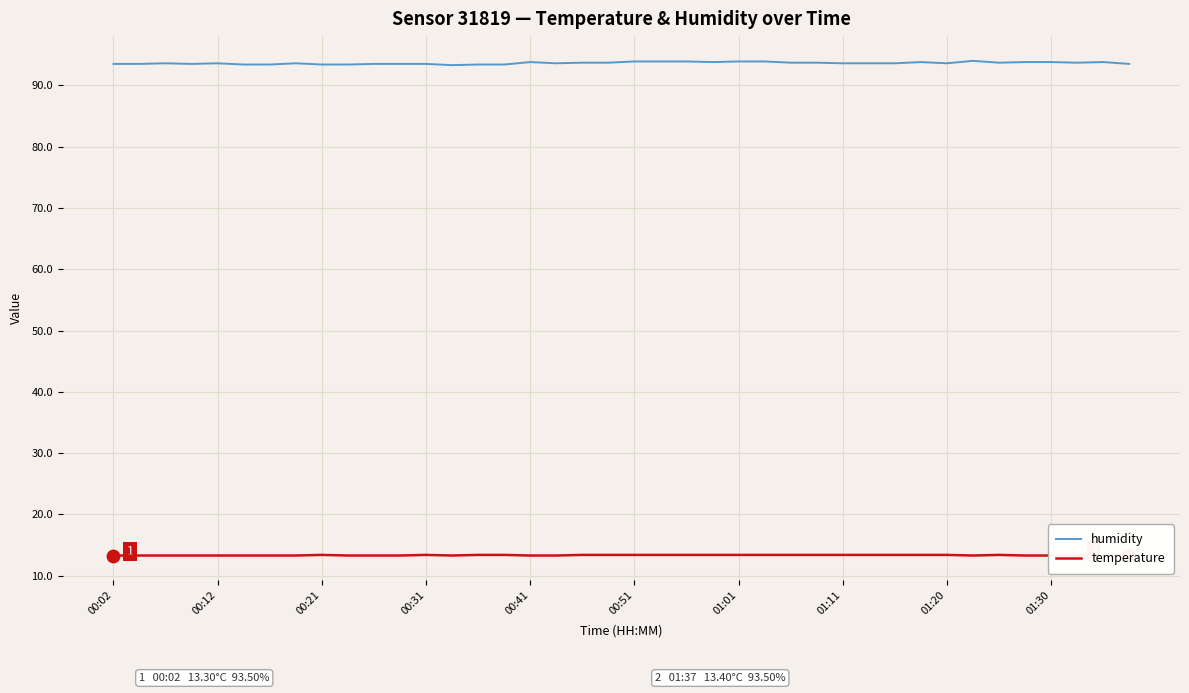

Which series reaches the maximum Y coordinate?

humidity